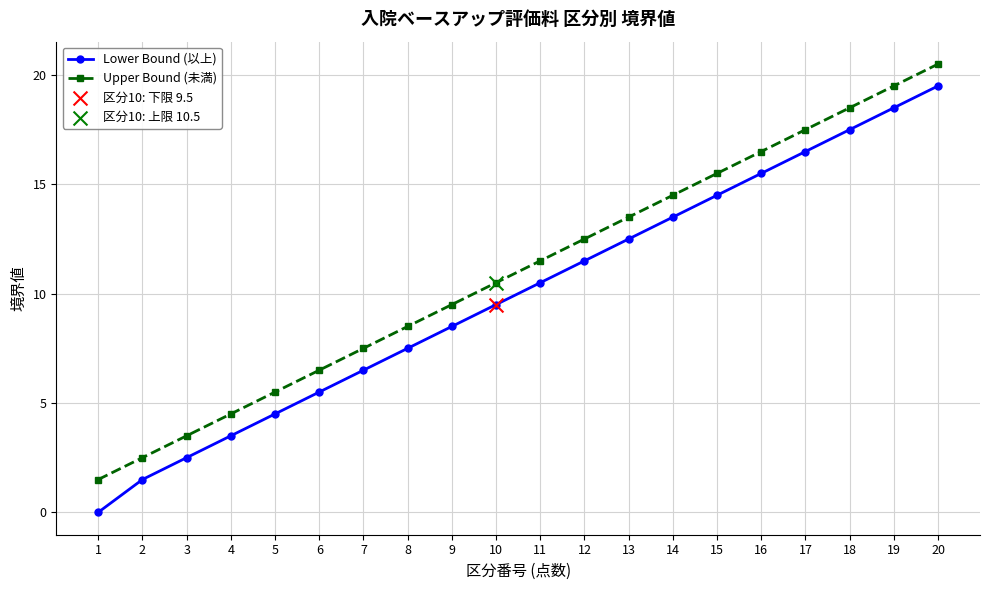

At which category is the sum across all series the highest?

20